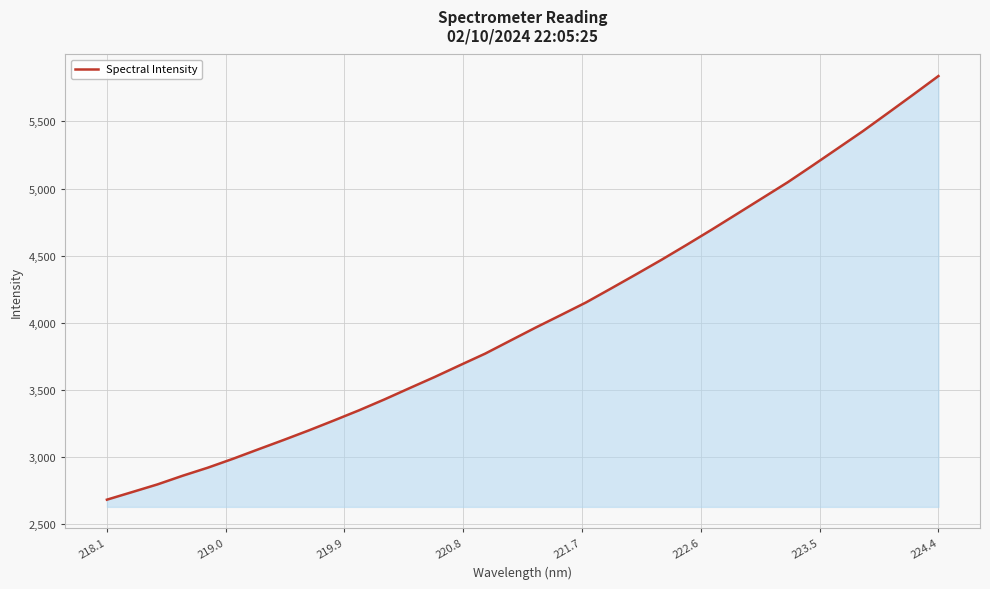

What is the minimum value shown in the chart?

2684.2